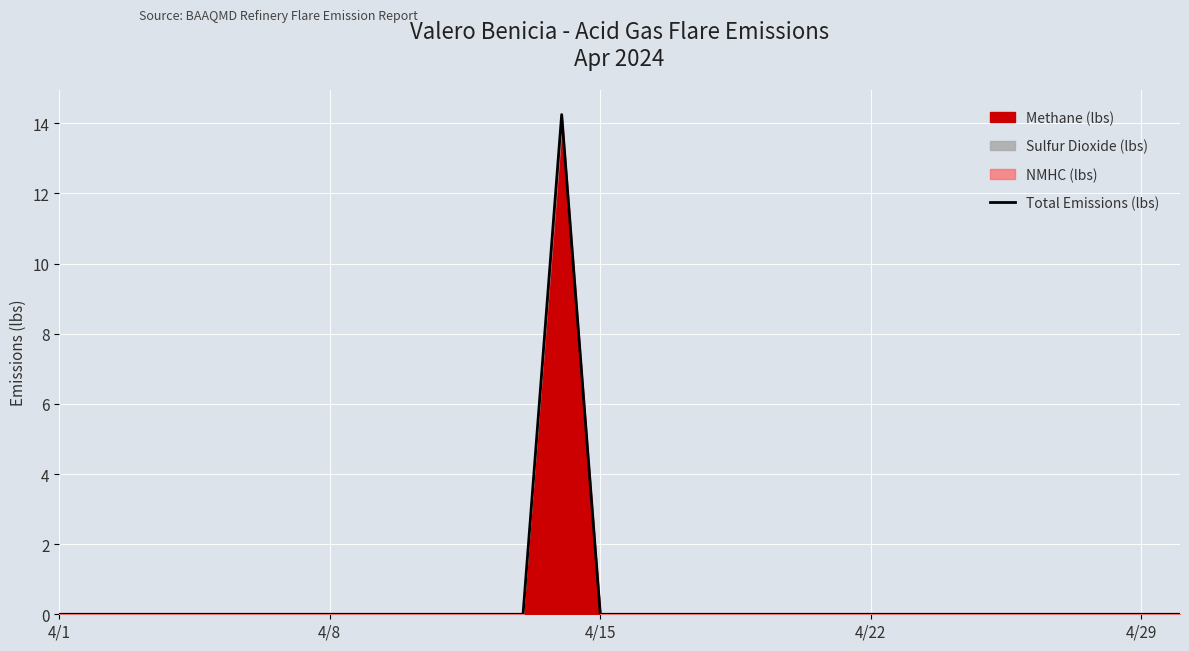

Which category has the lowest value across all series?

4/1